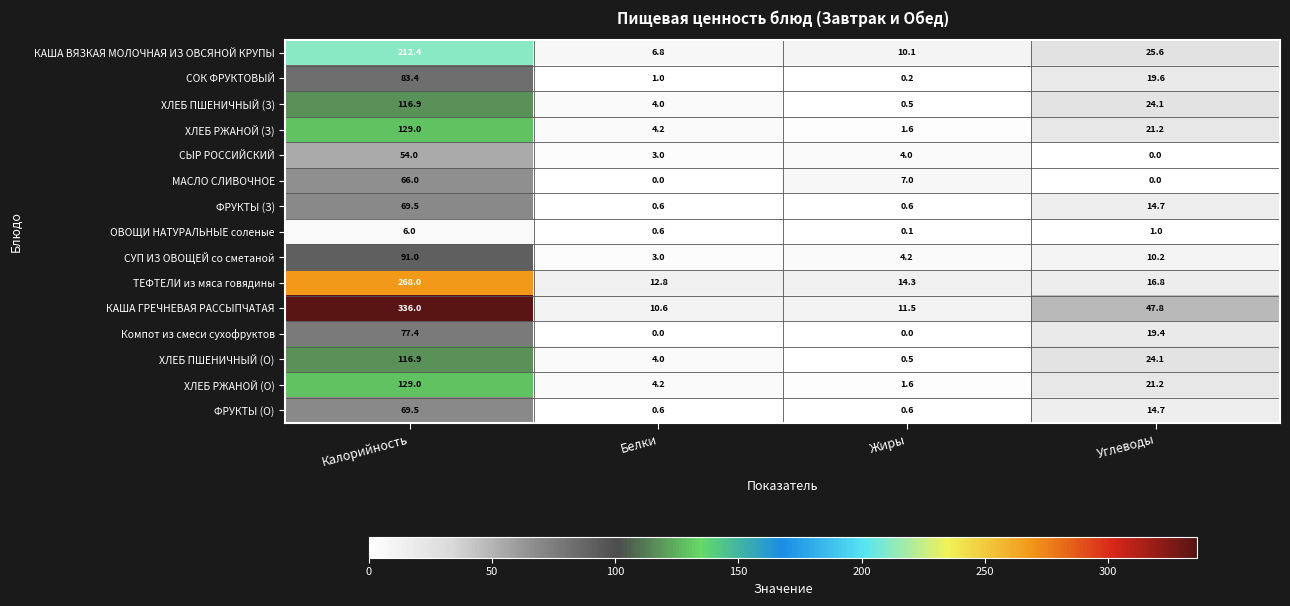

What is the lowest value of the СУП ИЗ ОВОЩЕЙ со сметаной series?

3.0